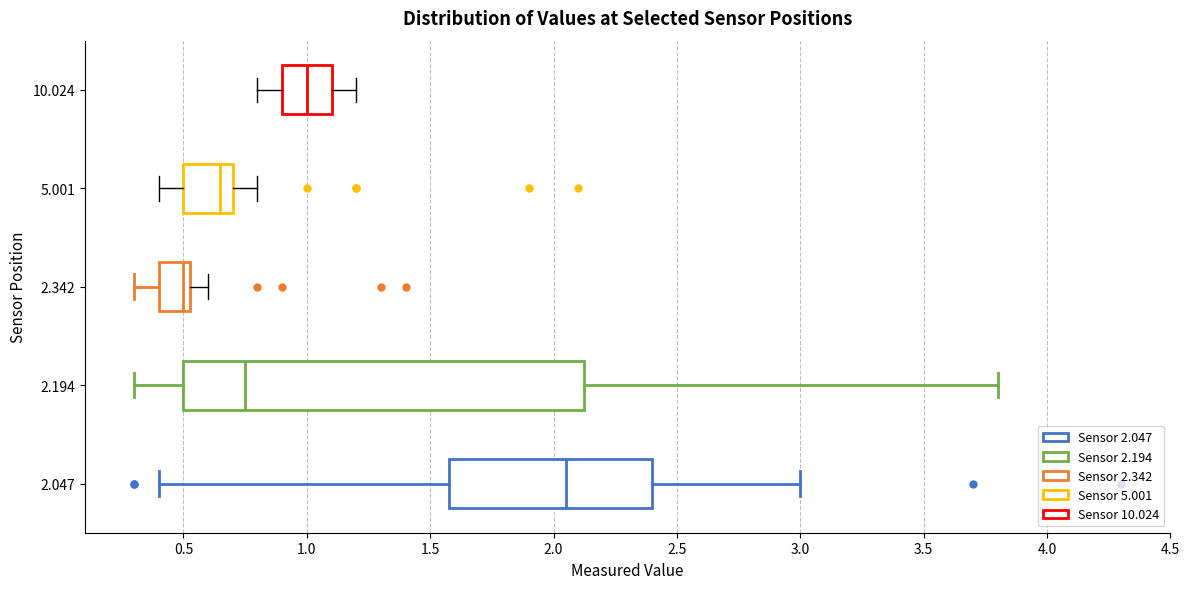

Which box has the furthest to the right median line?

2.047